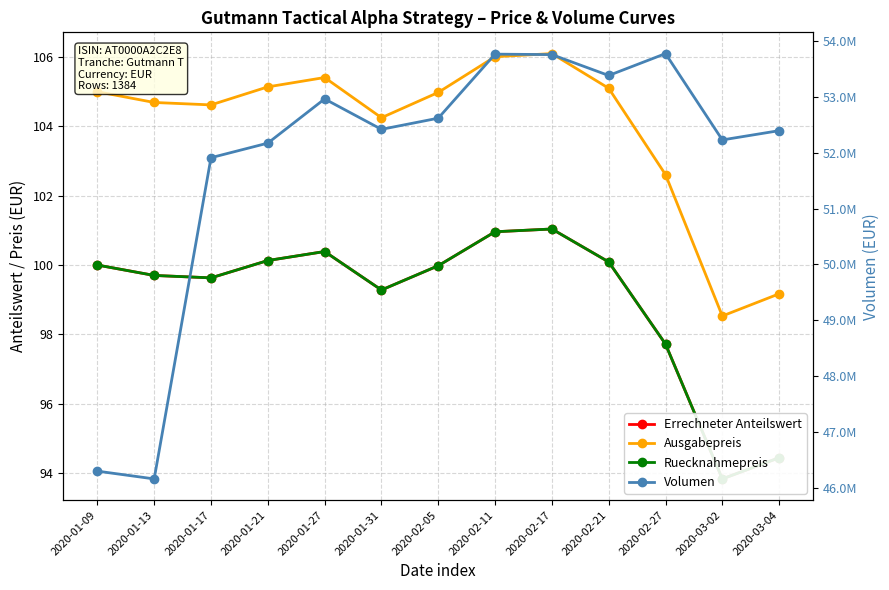

In Ausgabepreis, how many points are lower than both neighbors (excluding endpoints)?

3